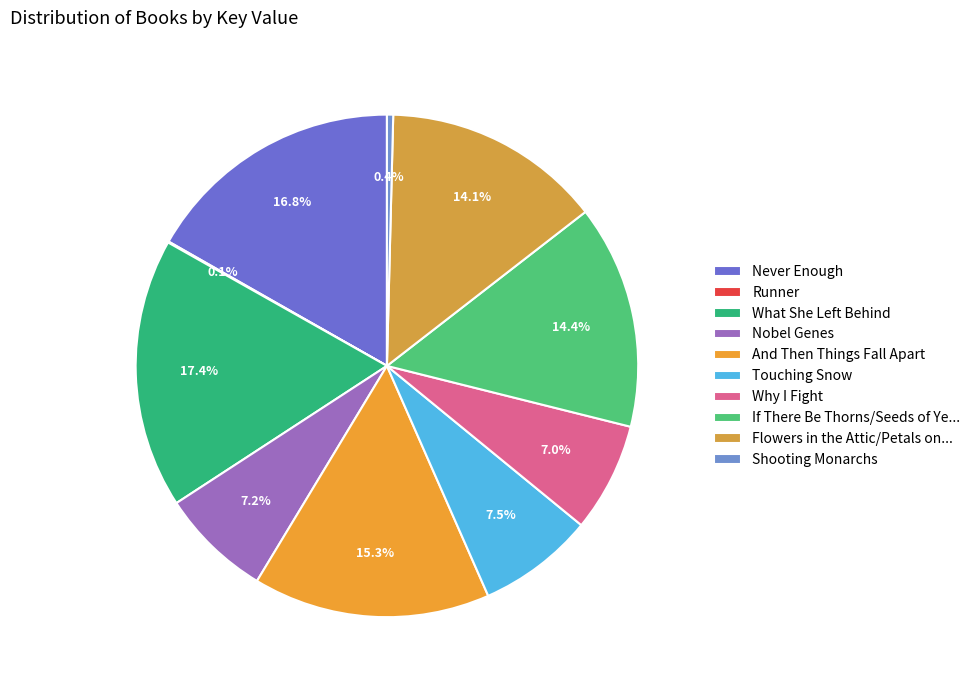

Count the number of slices in the pie.

10